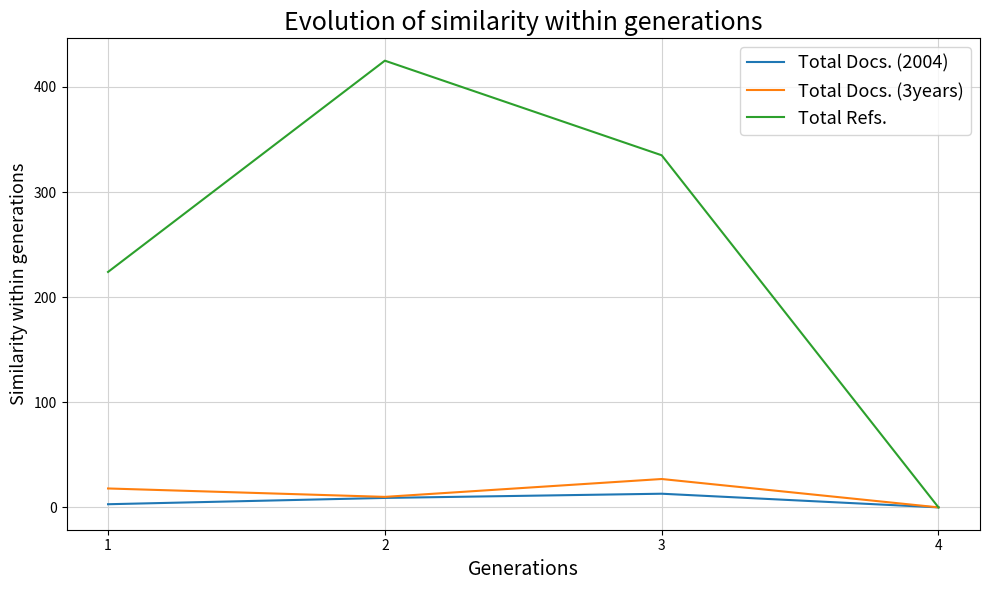

The value of Total Docs. (3years) at 3 is 27. True or false?

True